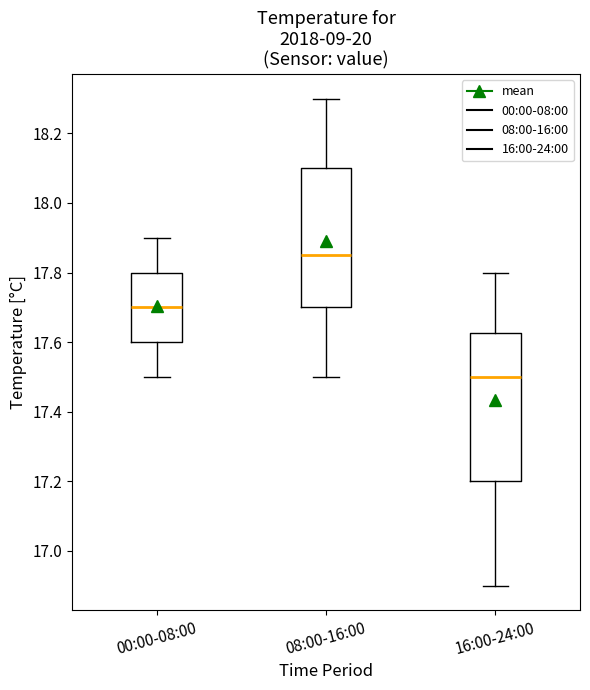

Comparing the boxes themselves (not the whiskers), which one is the tallest?

16:00-24:00